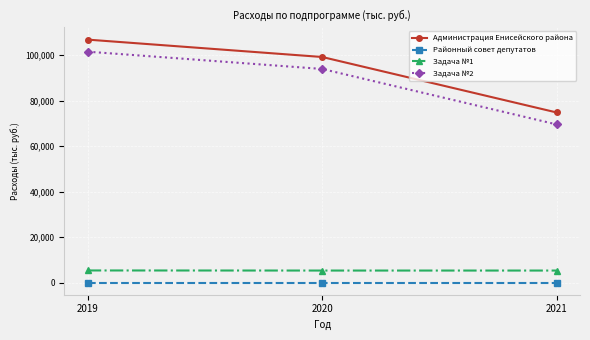

What is the maximum value for Администрация Енисейского района?

106888.4